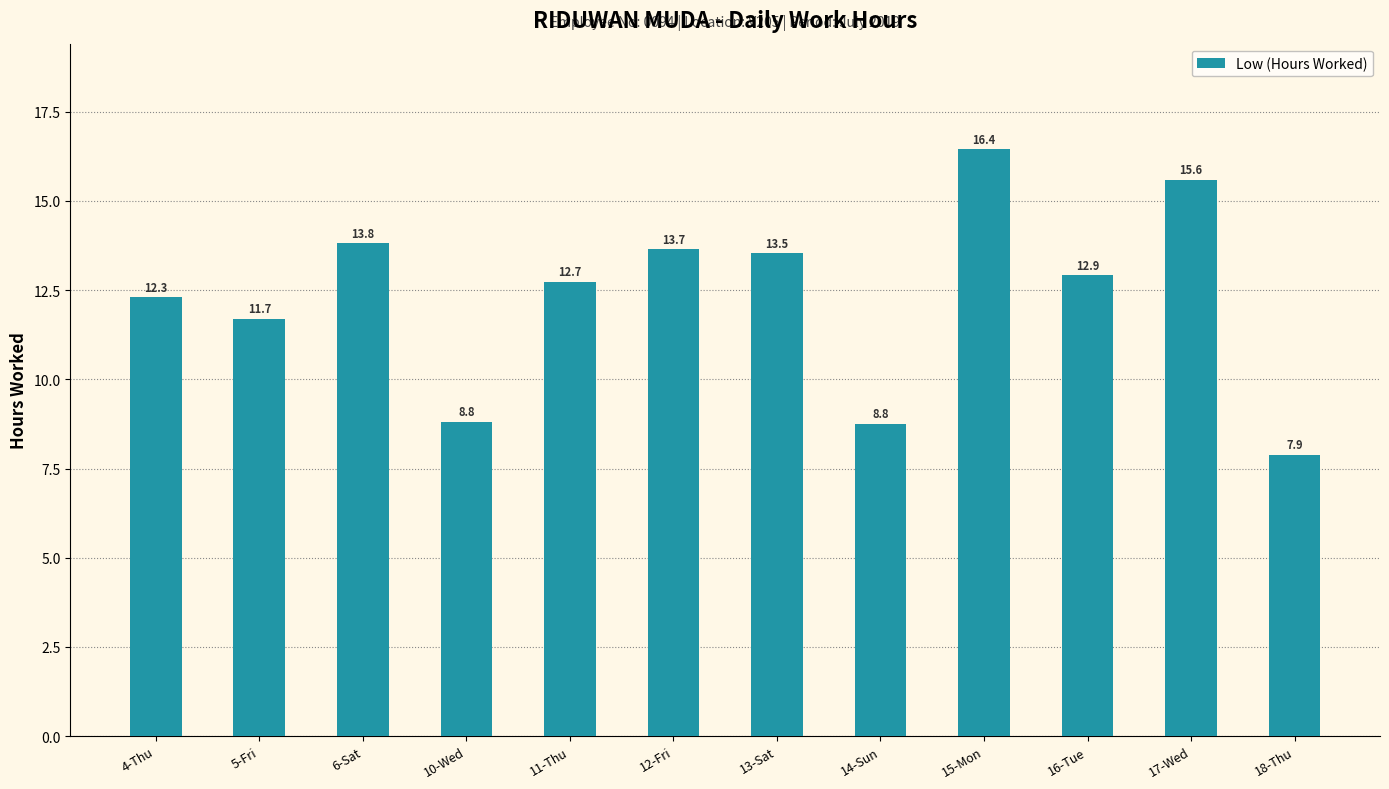

How many series are shown in this chart?

1